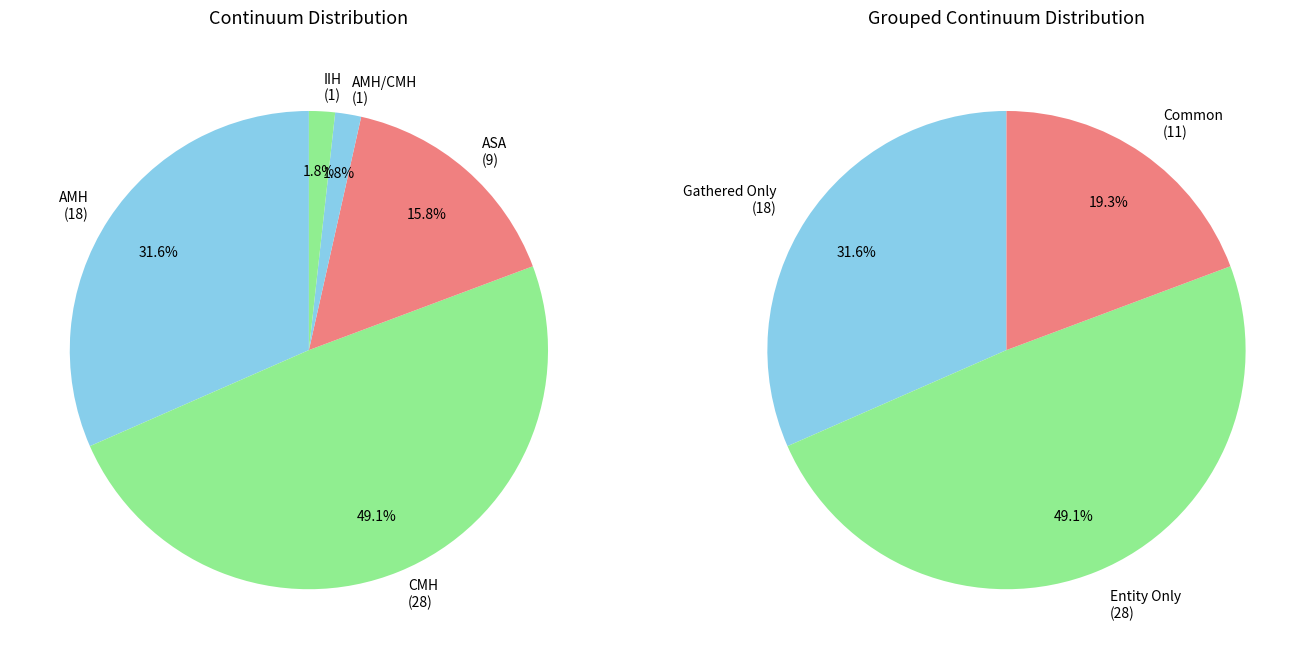

Is the sum of IIH and AMH/CMH greater than half?

No